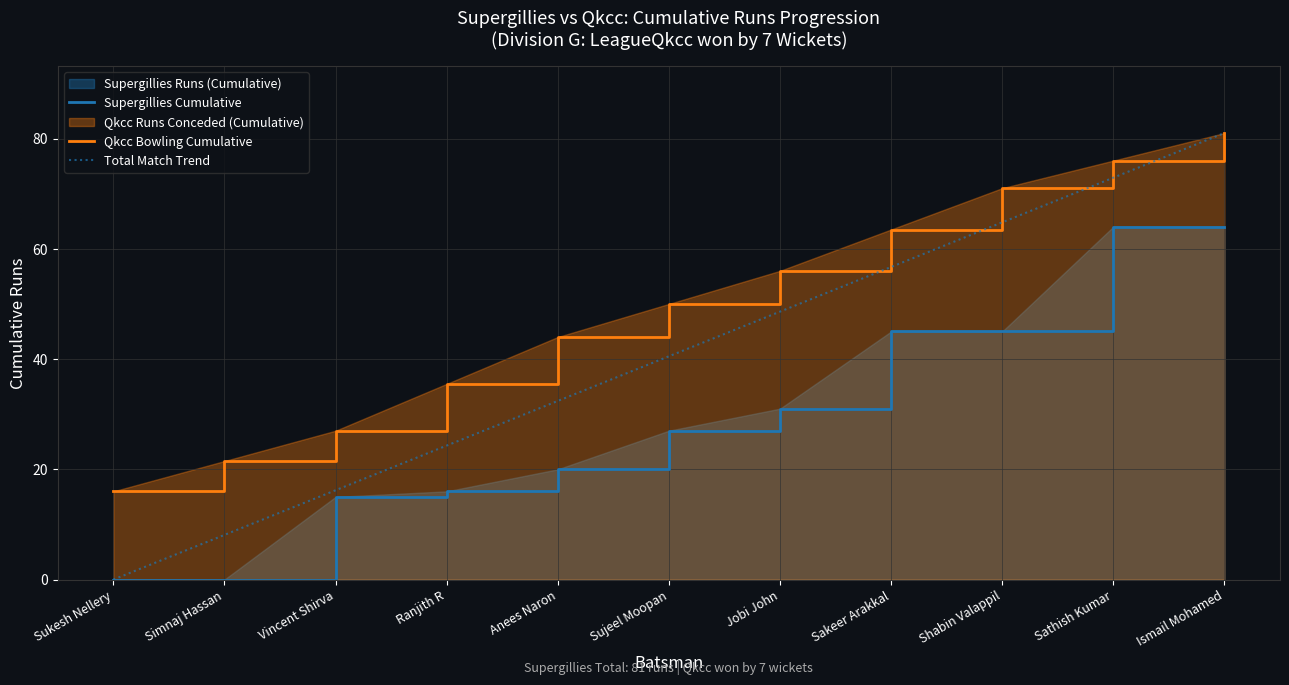

Which series has the largest total across all categories?

Qkcc Bowling Cumulative